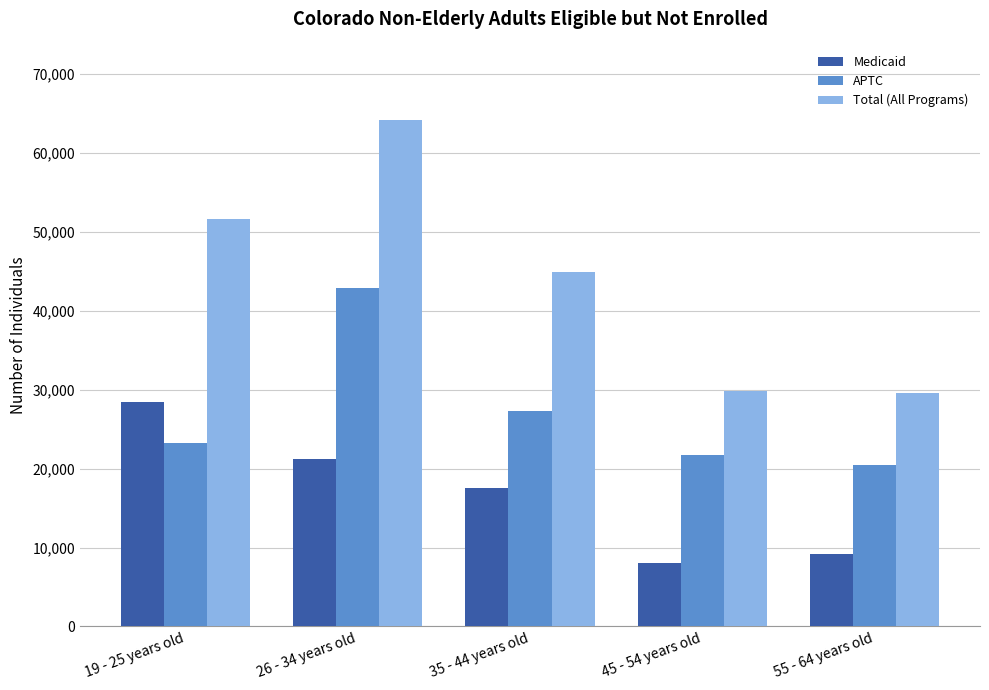

What is the total value across all series at 19 - 25 years old?

103294.8